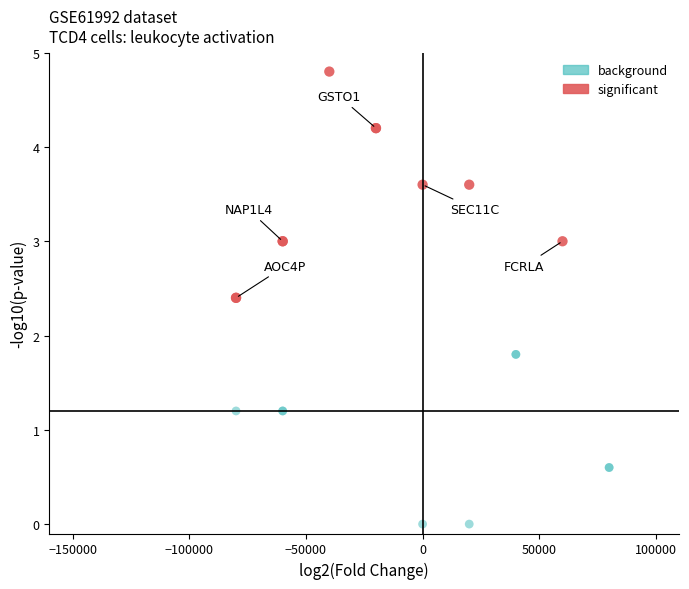

Which series has the largest Y range (max minus min)?

significant